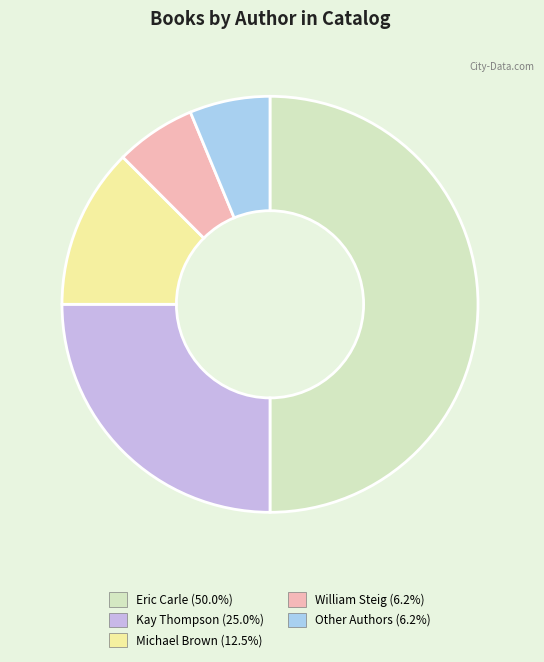

Does Kay Thompson (25.0%) account for over 50% of the chart?

No